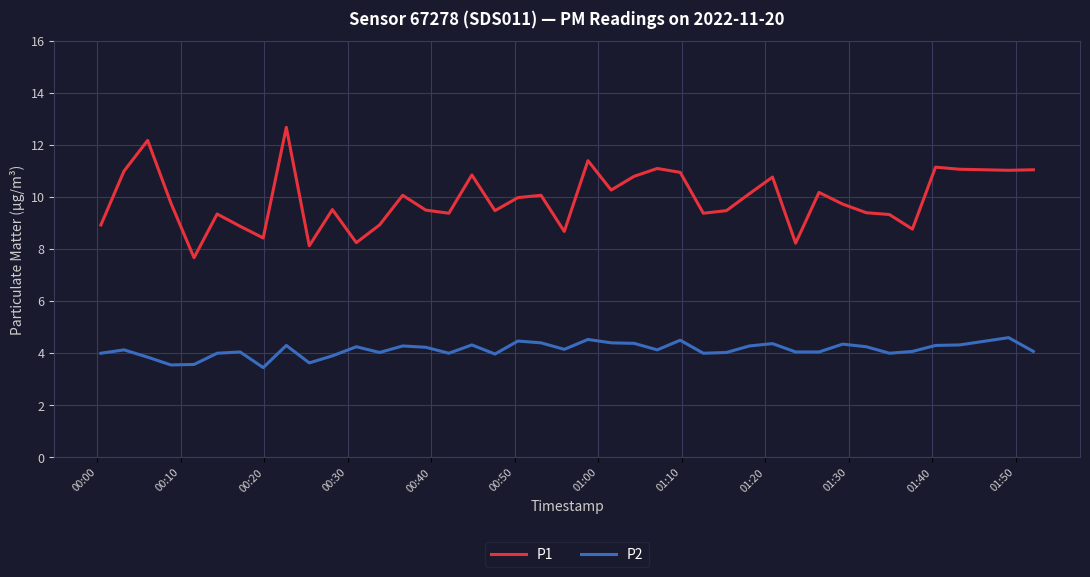

Which series has the widest spread of values?

P1